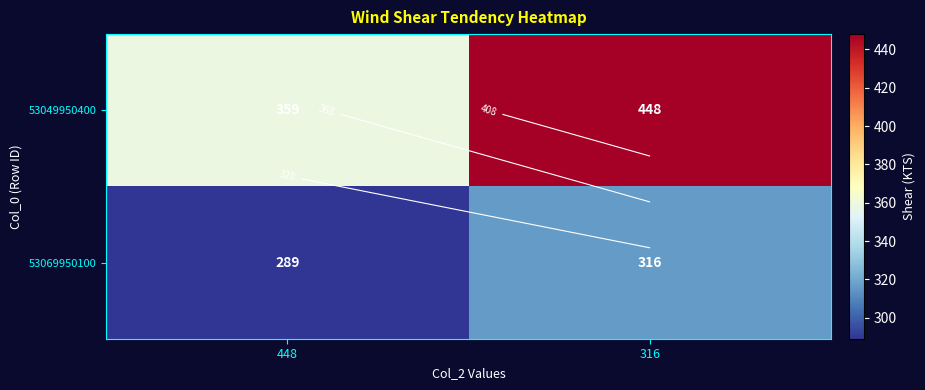

What is the sum of all 53049950400 values?

807